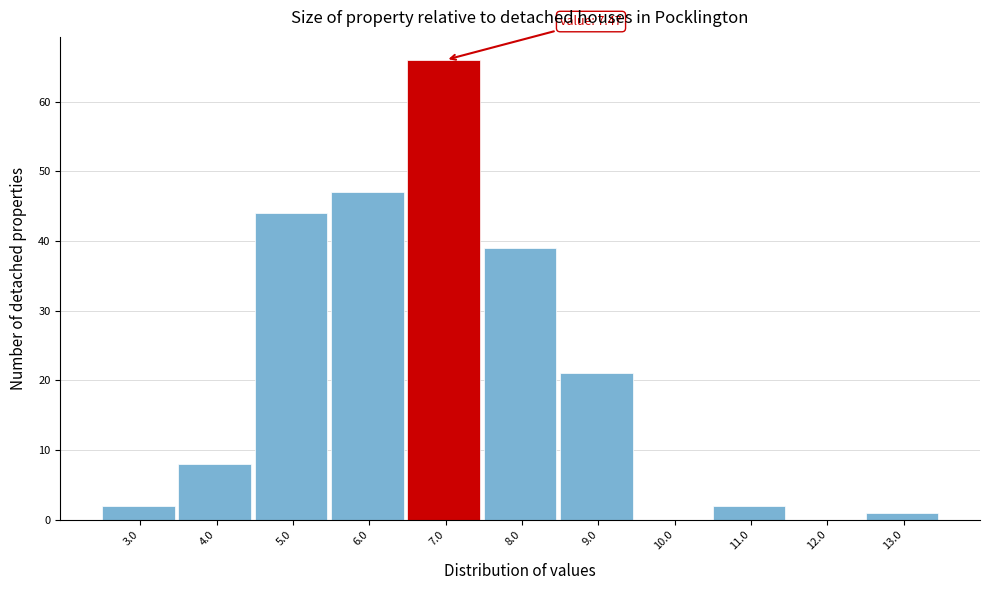

Reading left to right, transcribe all the data shown in this chart.

3.0=2	4.0=8	5.0=44	6.0=47	7.0=66	8.0=39	9.0=21	10.0=0	11.0=2	12.0=0	13.0=1